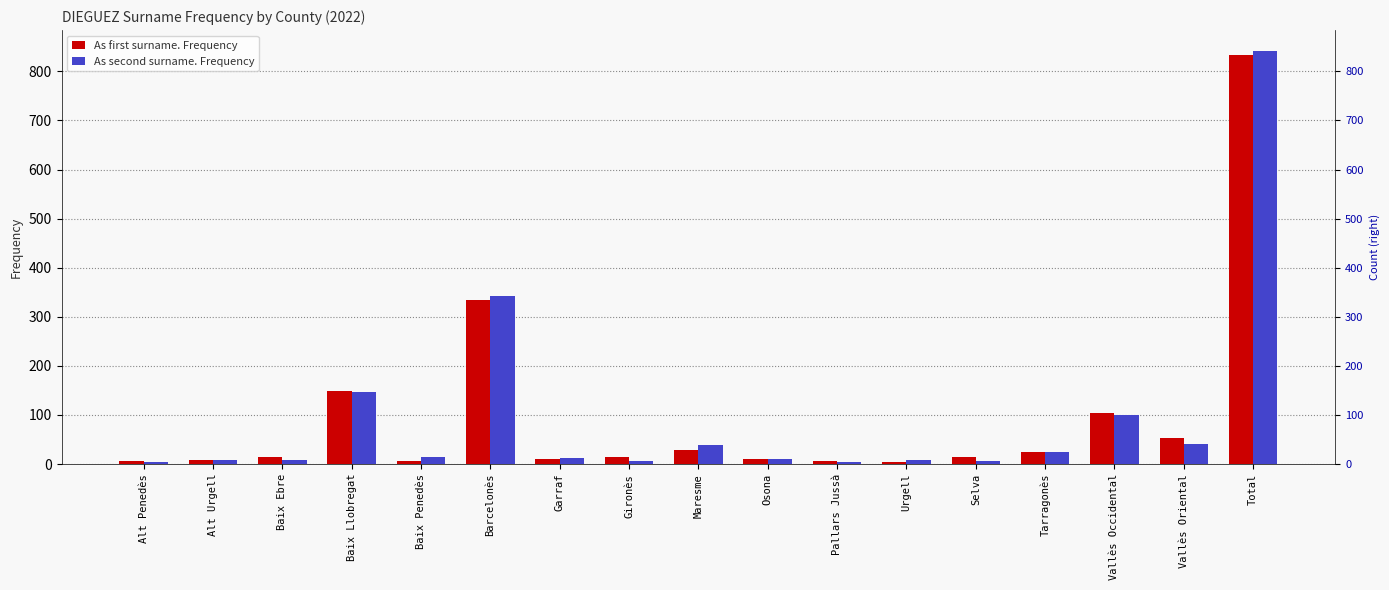

List the series in order of their peak value, lowest first.

As first surname. Frequency, As second surname. Frequency